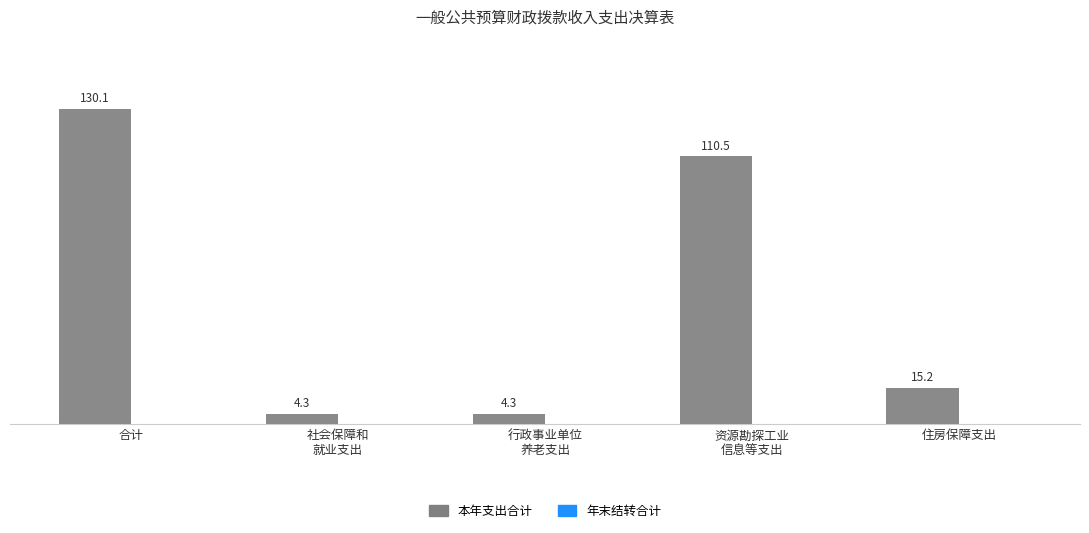

What is the label of the 2nd bar from the right?

资源勘探工业
信息等支出